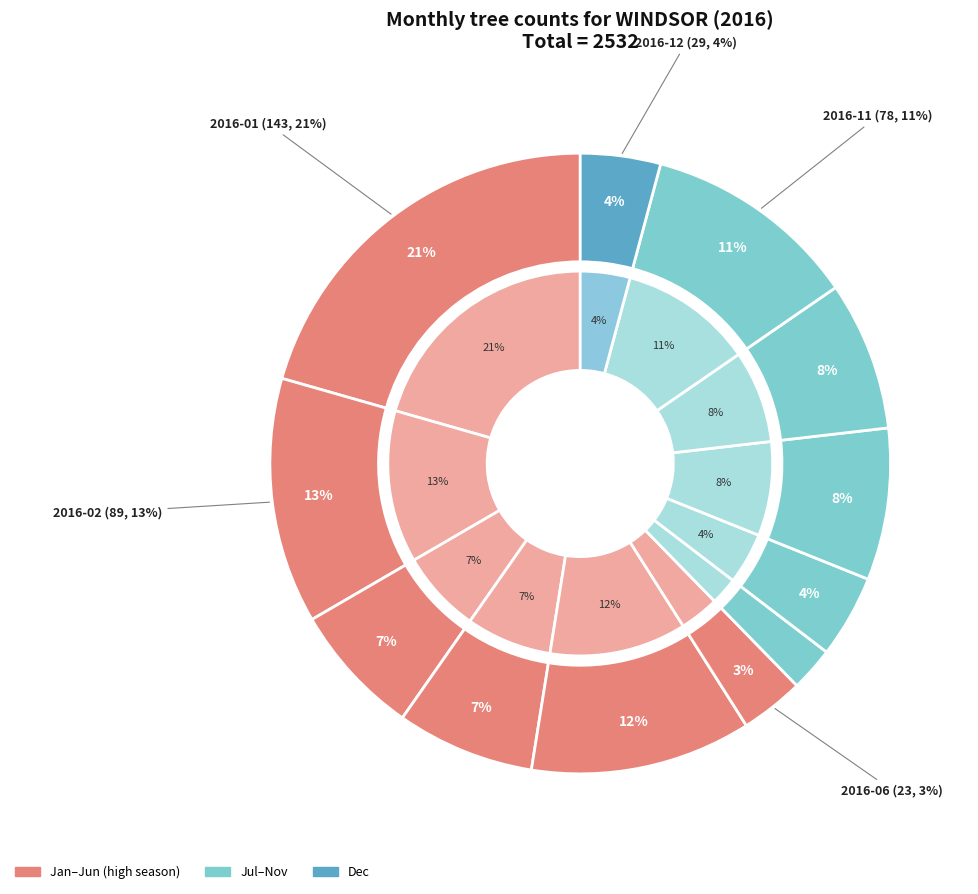

Which slice is the smallest?

2016-07